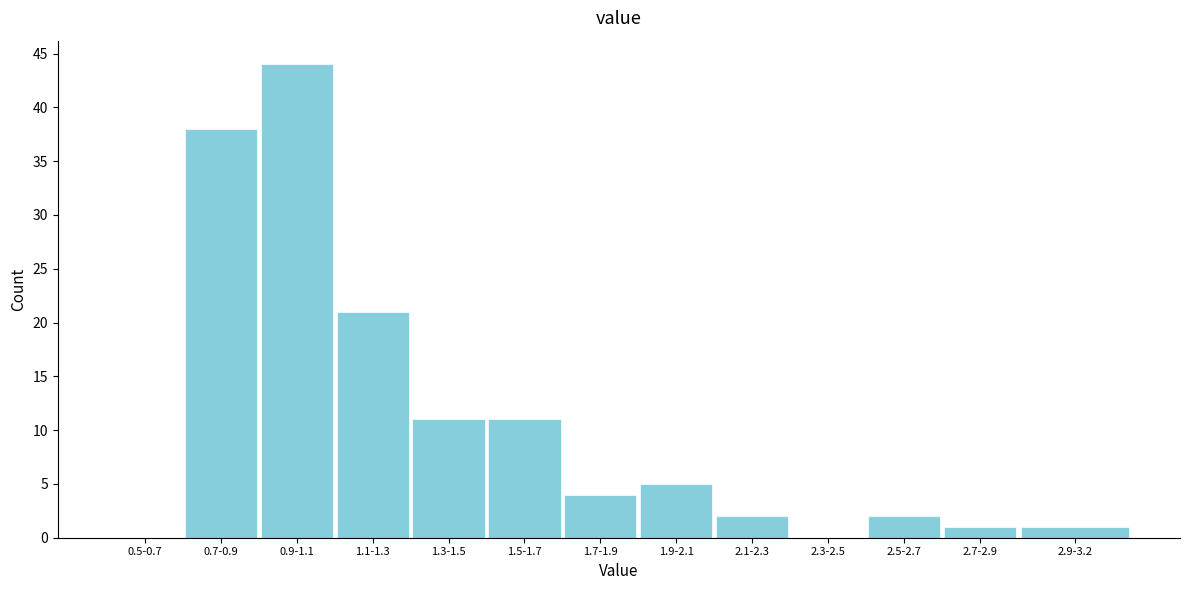

Reading left to right, what are all the values shown in this chart?

0.5-0.7=0	0.7-0.9=38	0.9-1.1=44	1.1-1.3=21	1.3-1.5=11	1.5-1.7=11	1.7-1.9=4	1.9-2.1=5	2.1-2.3=2	2.3-2.5=0	2.5-2.7=2	2.7-2.9=1	2.9-3.2=1